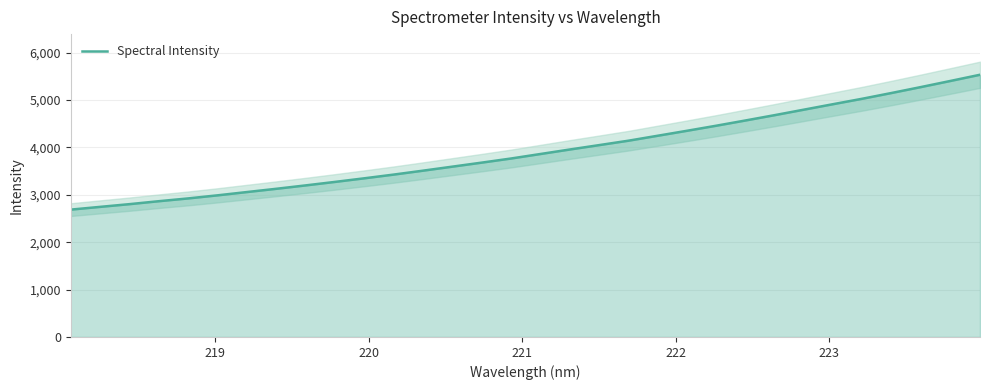

What is the minimum value for Spectral Intensity?

2686.7